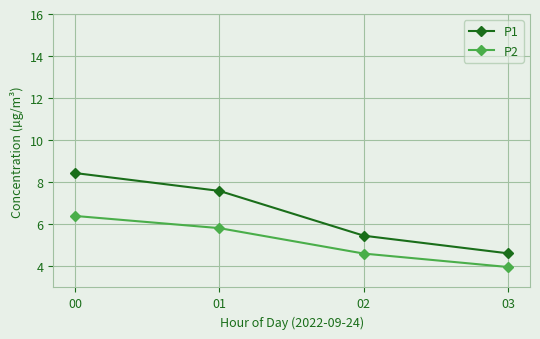

What is the total value across all series at 00?

14.8